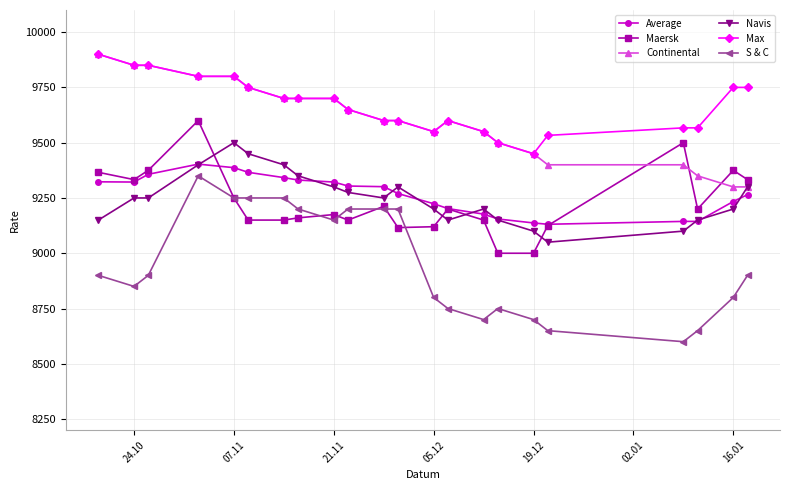

What is the value of the Maersk point at the 8th from the left?

9160